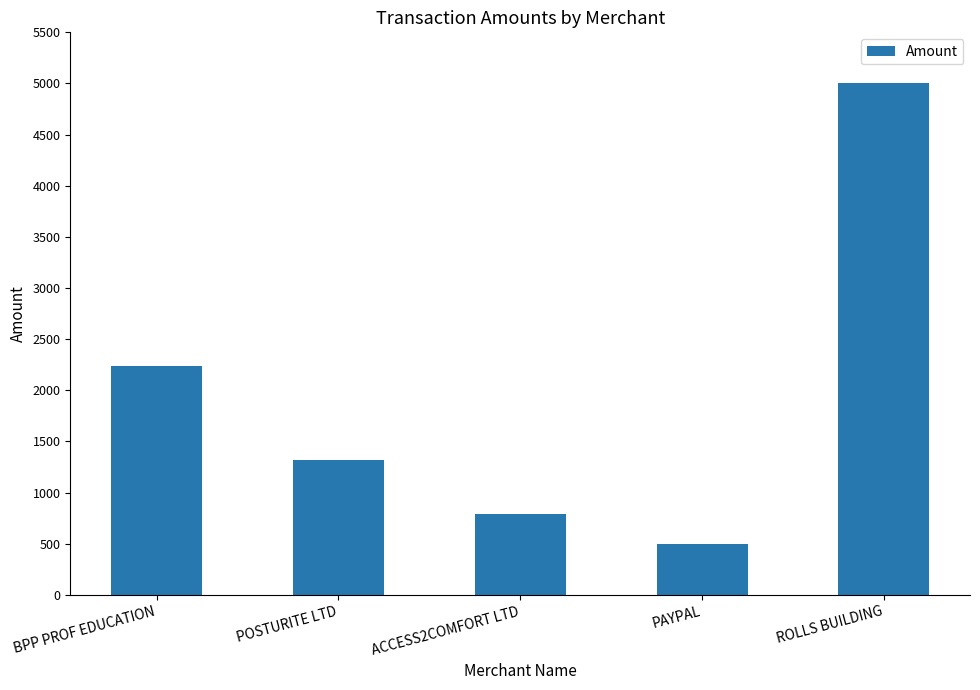

At which label is the value closest to 2750?

BPP PROF EDUCATION